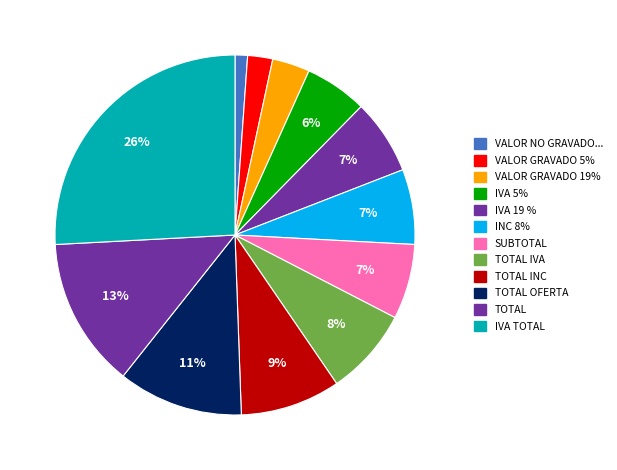

Is there any slice that represents more than half of the pie?

No